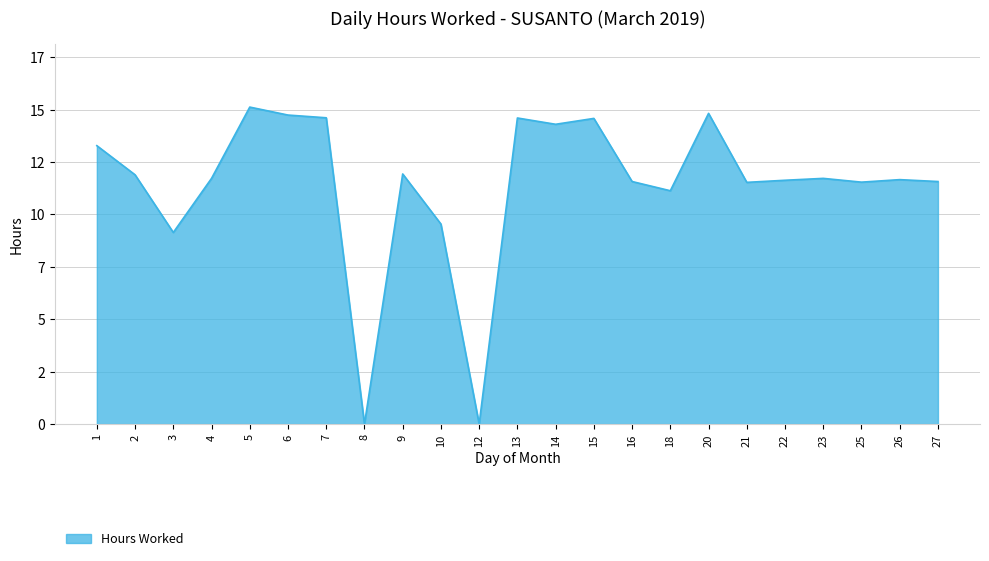

List the labels in order of value, smallest first.

8, 12, 3, 10, 18, 21, 25, 16, 27, 22, 26, 4, 23, 2, 9, 1, 14, 15, 13, 7, 6, 20, 5